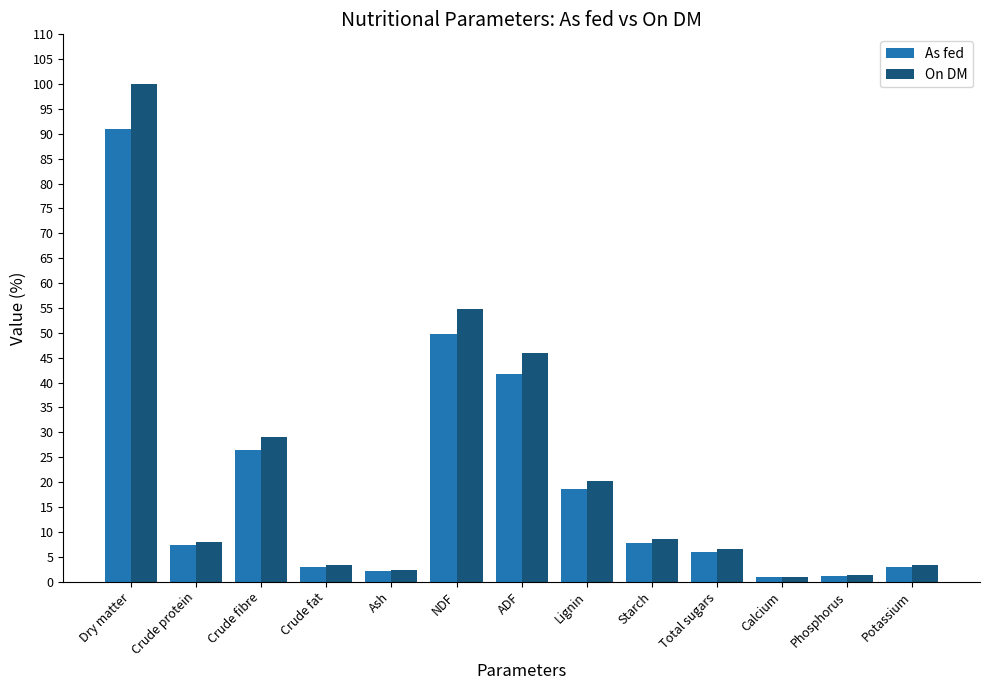

Does the chart contain stacked bars?

No